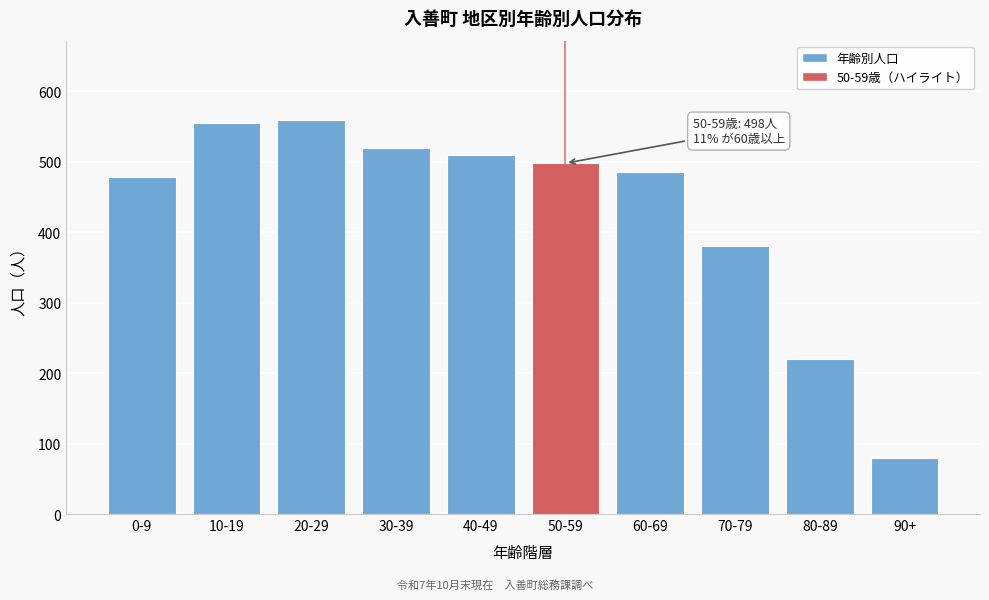

Reading left to right, transcribe all the data shown in this chart.

478	555	560	520	510	498	485	380	220	80